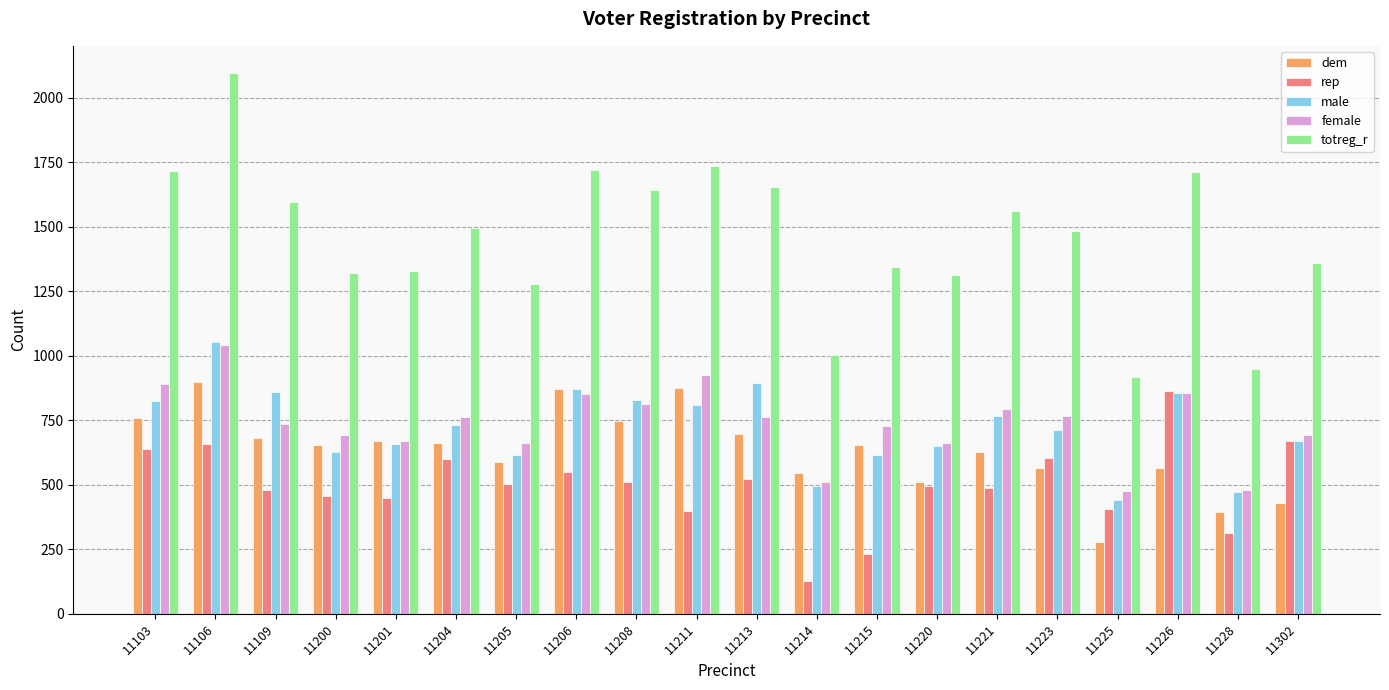

What is the maximum value shown in the chart?

2096